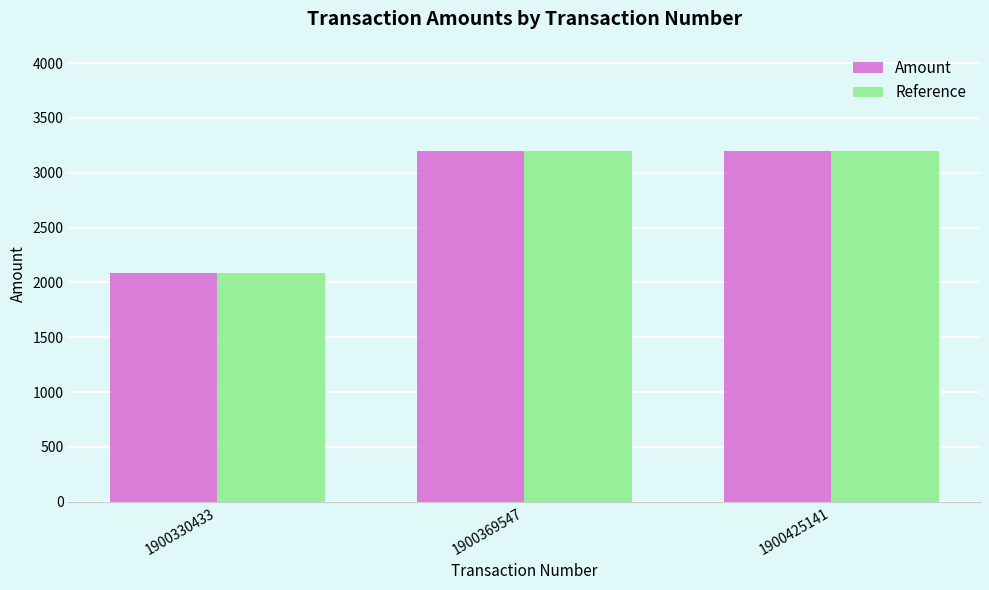

What is the total value across all series at 1900369547?

6396.0